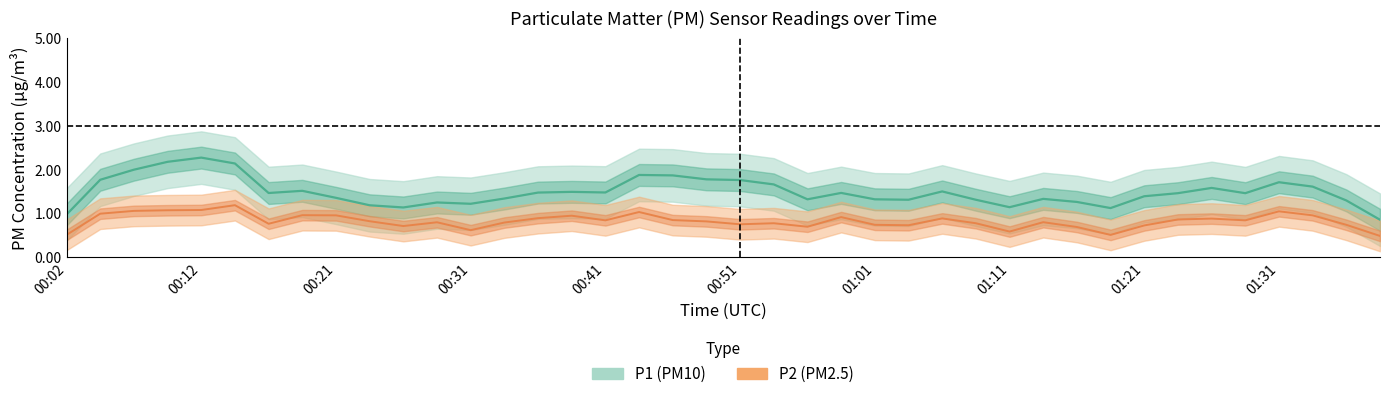

At which category is the sum across all series the highest?

00:09